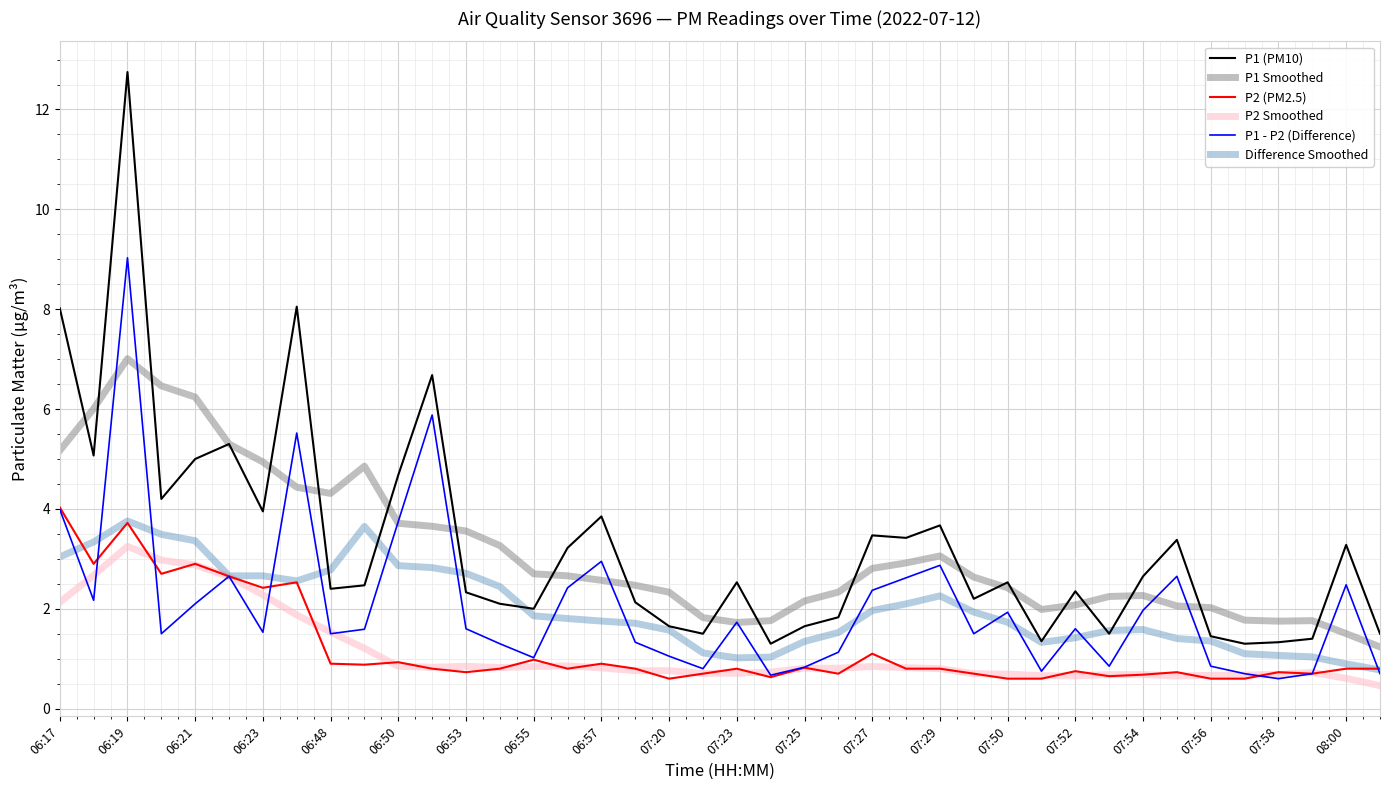

Which series has the largest range (max minus min)?

P1 (PM10)